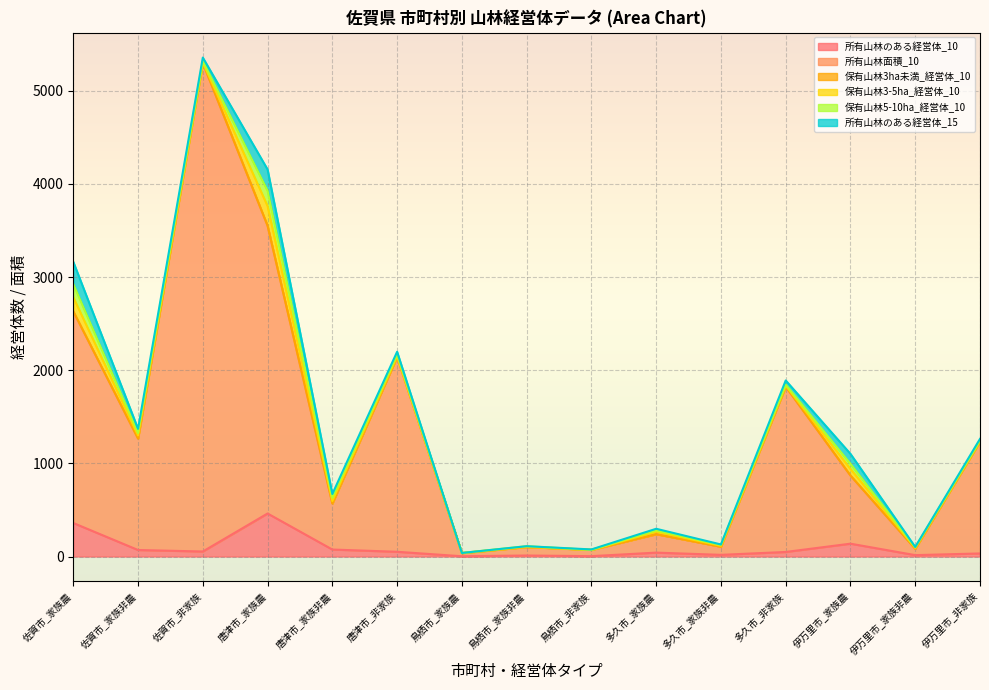

Between 唐津市_家族農 and 唐津市_非家族, which series saw the biggest shift?

所有山林面積_10